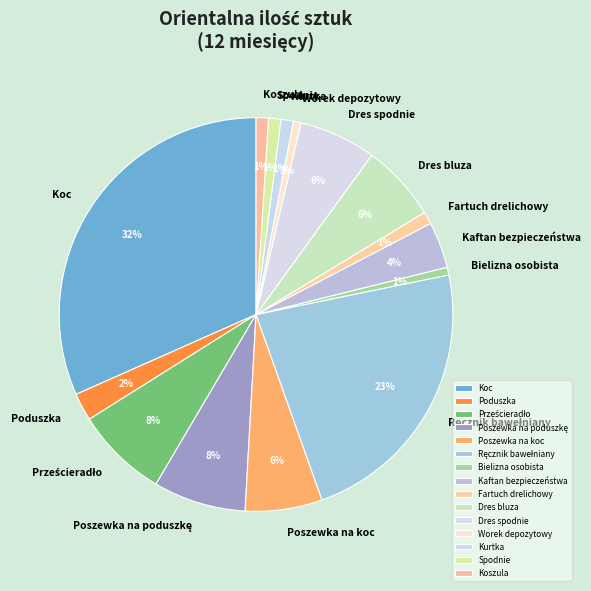

Does Koszula represent more than half of the total?

No